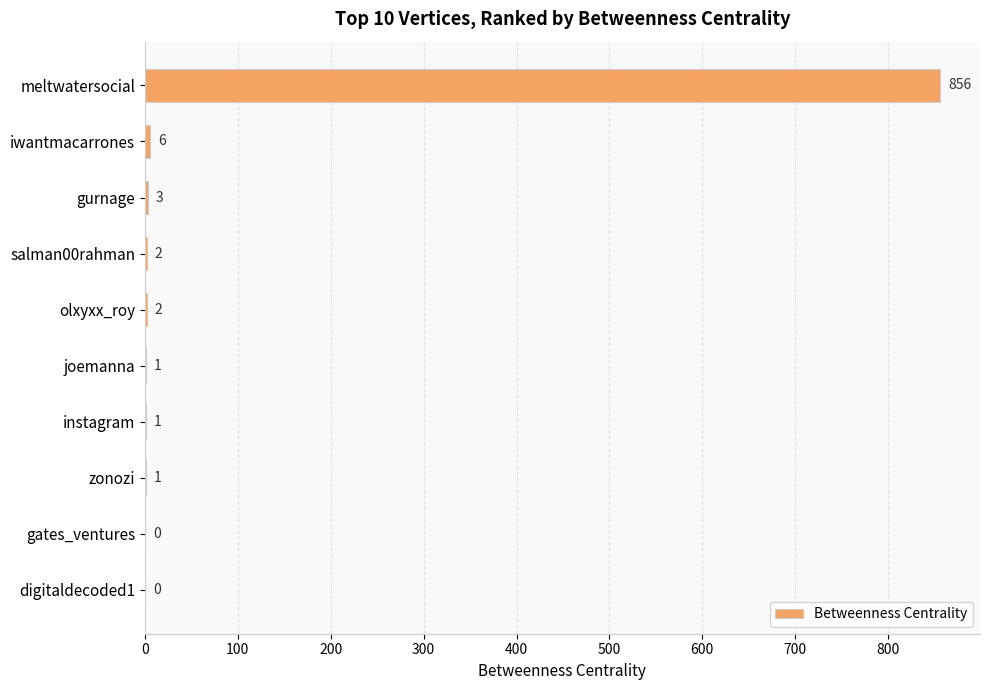

What is the greatest value displayed?

856